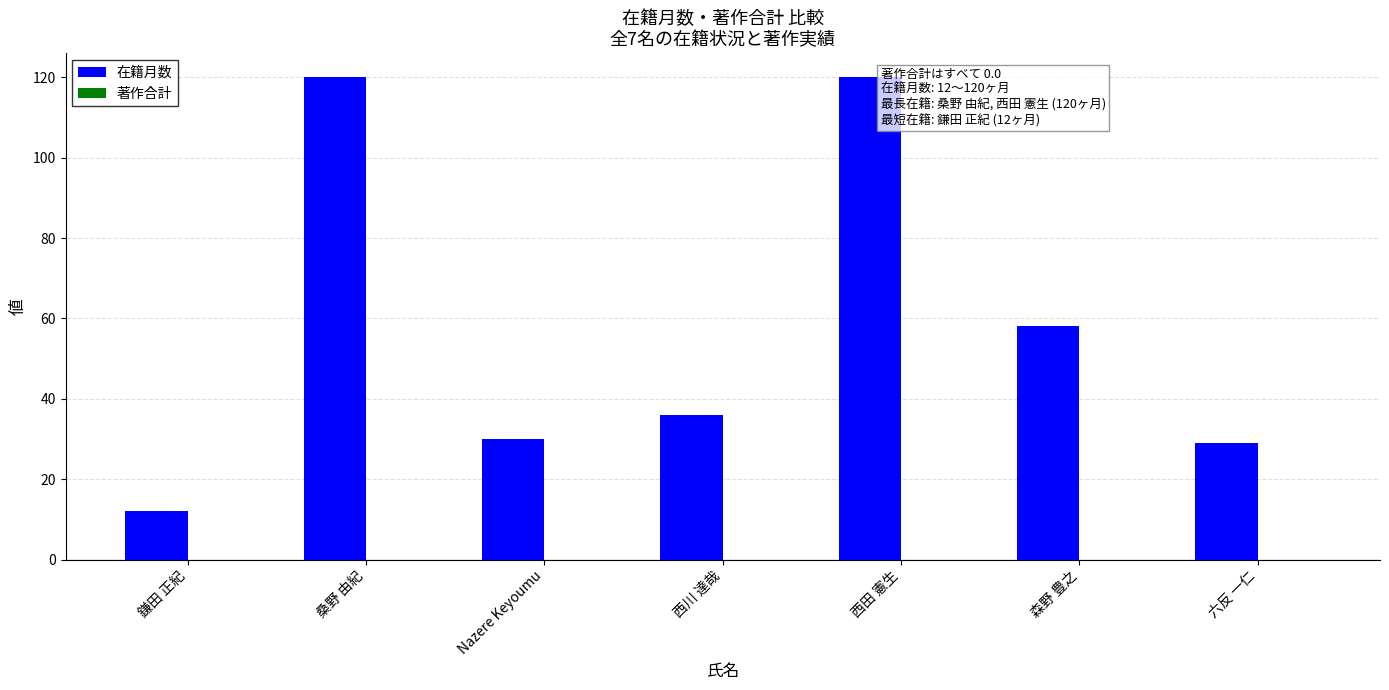

What is the change in value from 西田 憲生 to 六反 一仁?

-91